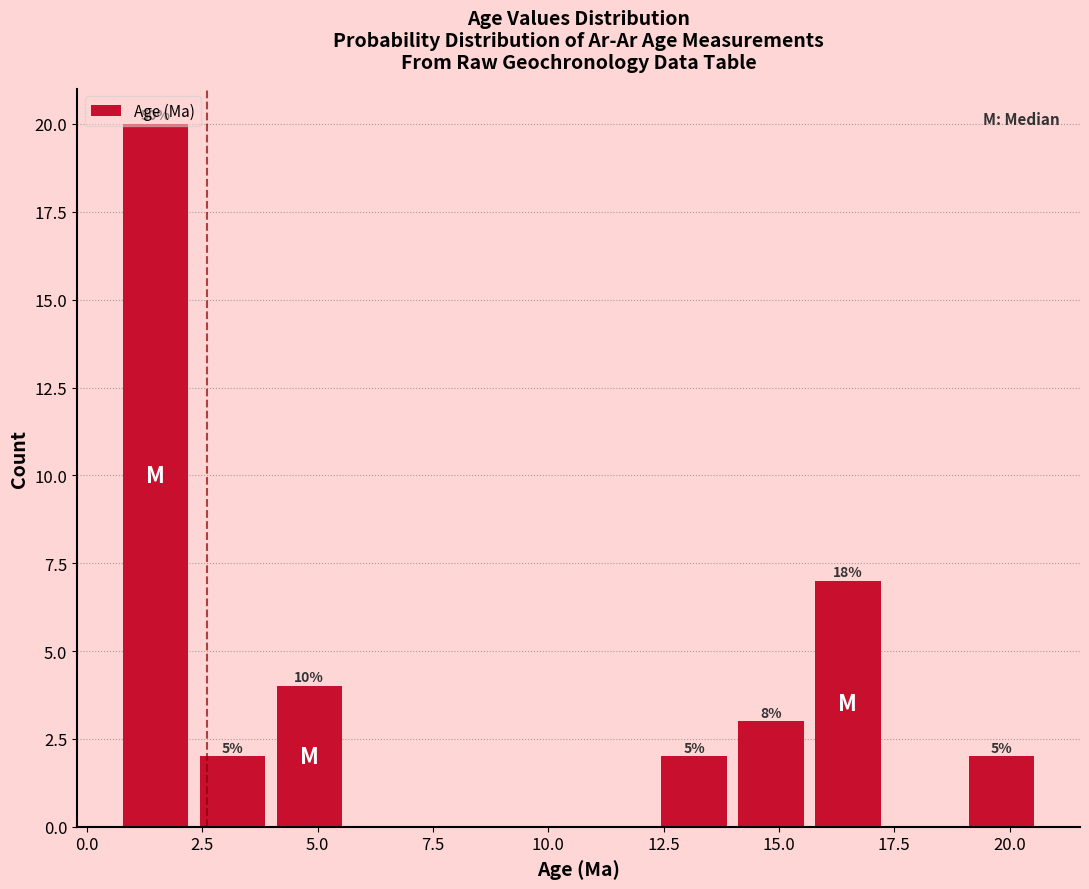

Around what value on the x-axis is the tallest bar? Give the approximate position of its centre, as read against the axis.

1.5